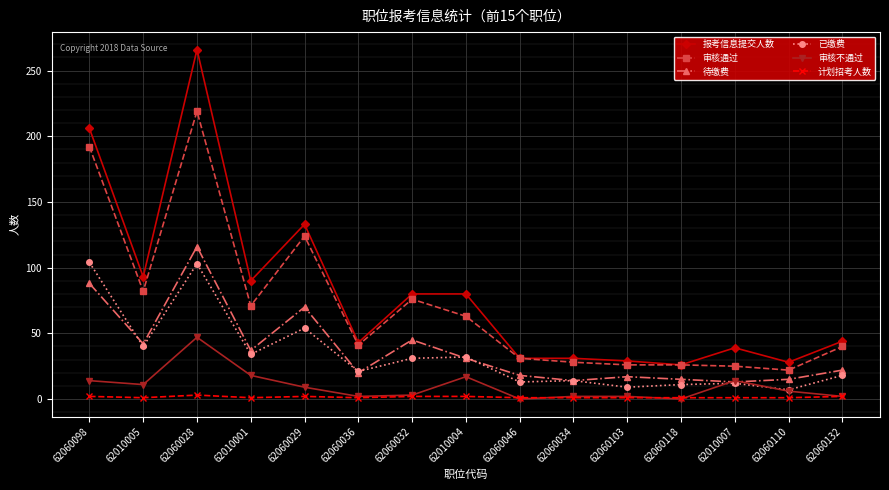

What is the difference between the 报考信息提交人数 values at 62060132 and 62060032?

36